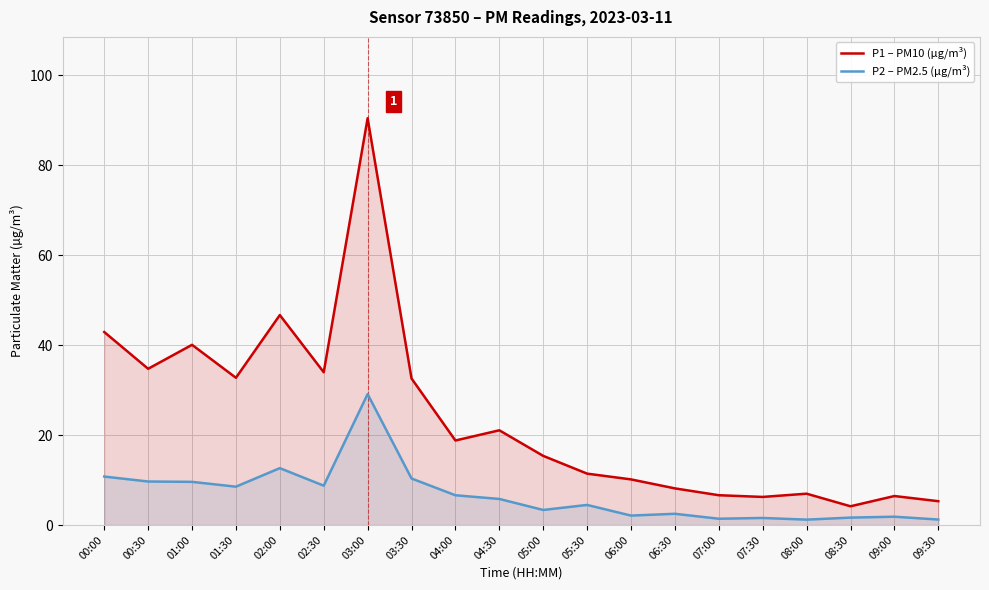

Rank the series at 08:30 from highest to lowest value.

P1 – PM10 (µg/m³), P2 – PM2.5 (µg/m³)